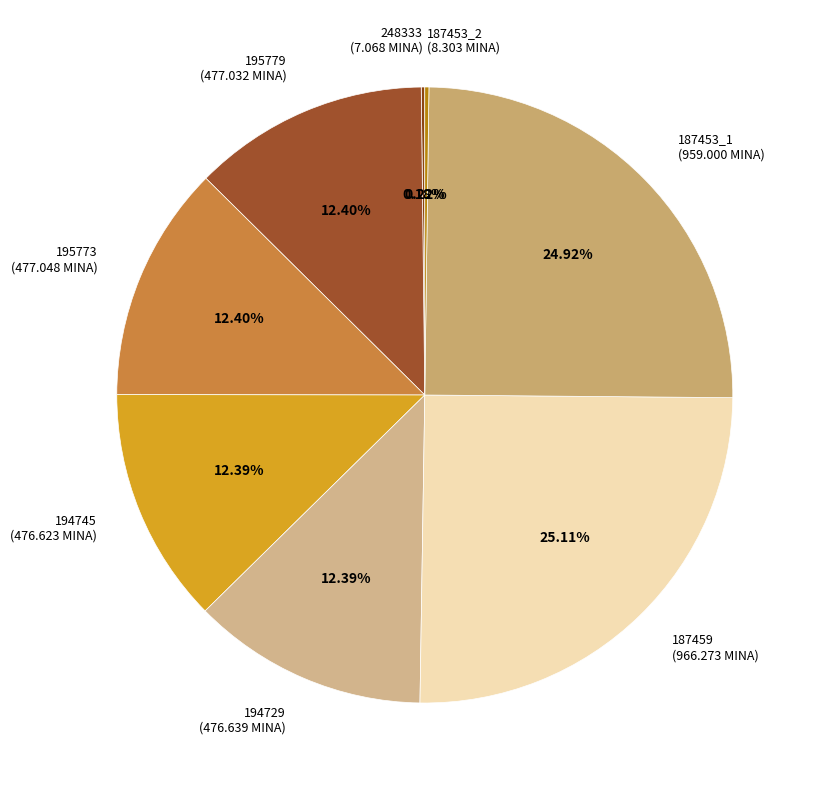

Which has a higher value, 195779 (477.032 MINA) or 187459 (966.273 MINA)?

187459 (966.273 MINA)